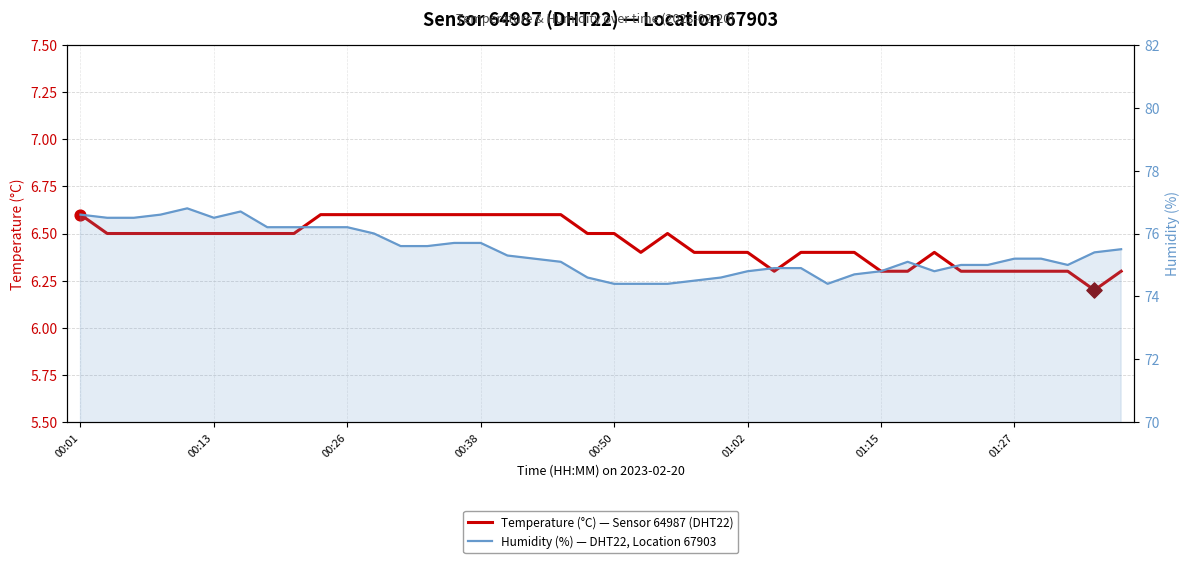

Which series reaches the minimum Y coordinate?

Temperature (°C) — Sensor 64987 (DHT22)